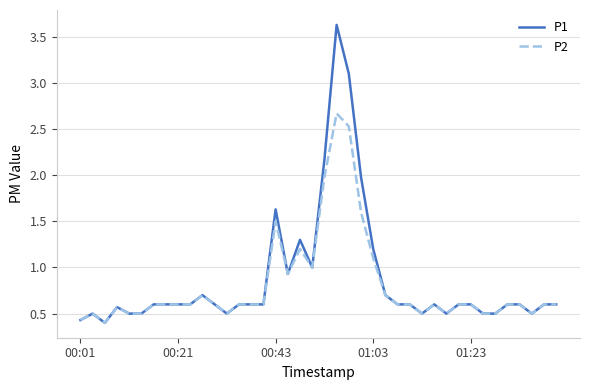

Rank the series by their maximum value, from lowest to highest.

P2, P1